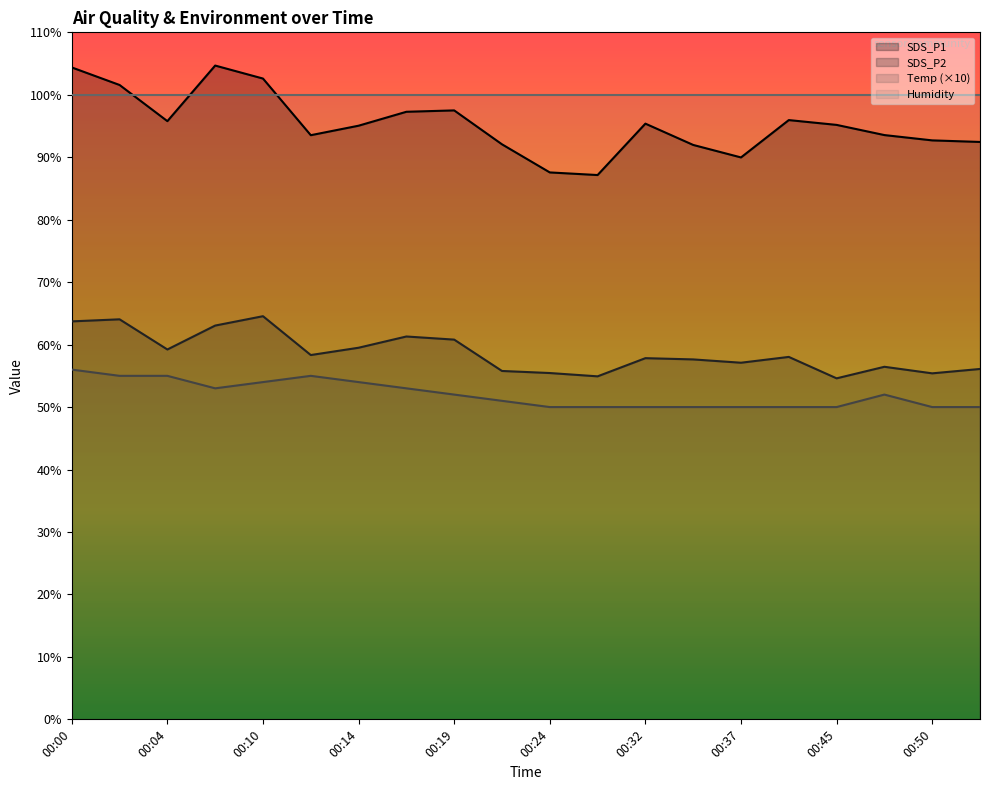

What is the sum of the Temp values at 00:17 and 00:39?

103.0